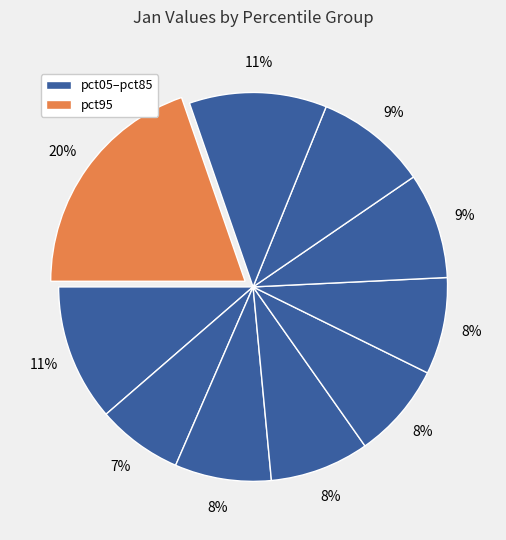

Which category has the biggest portion of the pie?

pct95